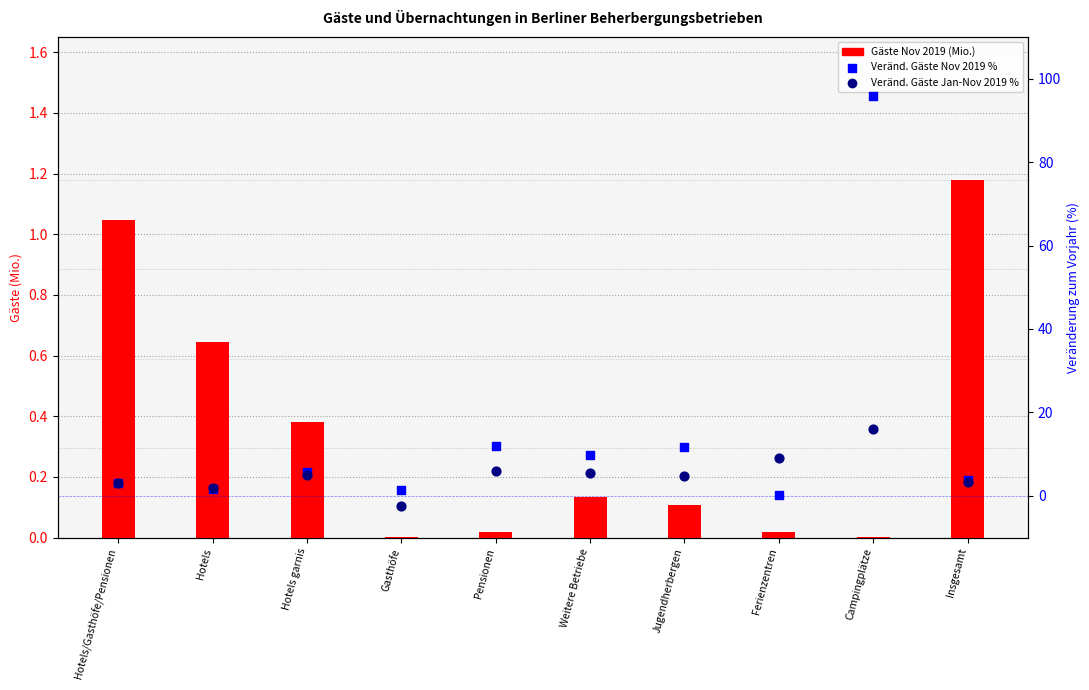

Is the value of Veränd. Gäste Jan-Nov % (gg. Vorjahr) at Insgesamt greater than the value of Veränd. Gäste Nov % (gg. Vorjahr) at Hotels?

Yes